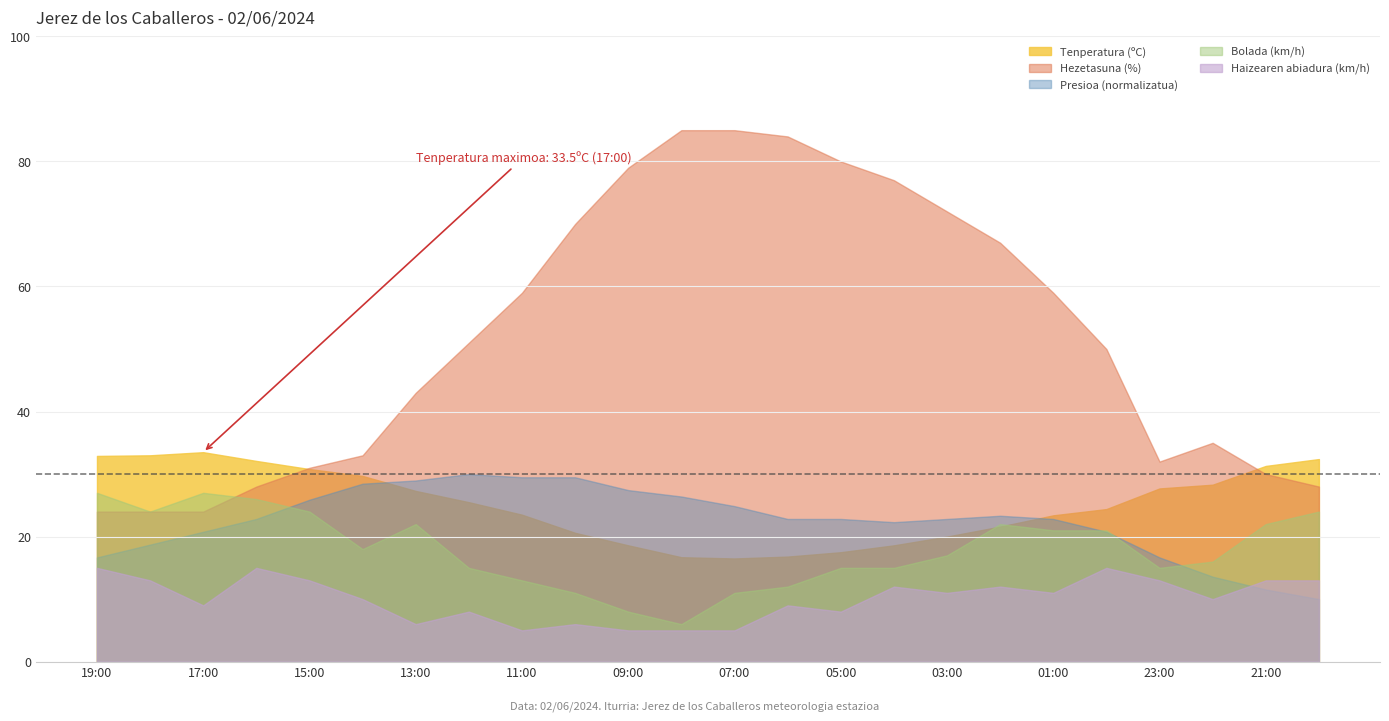

What is the minimum value shown in the chart?

5.0